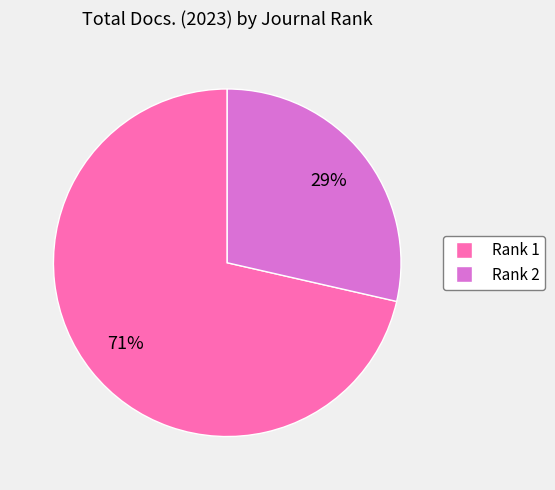

Rank the categories by value from lowest to highest.

Rank 2, Rank 1